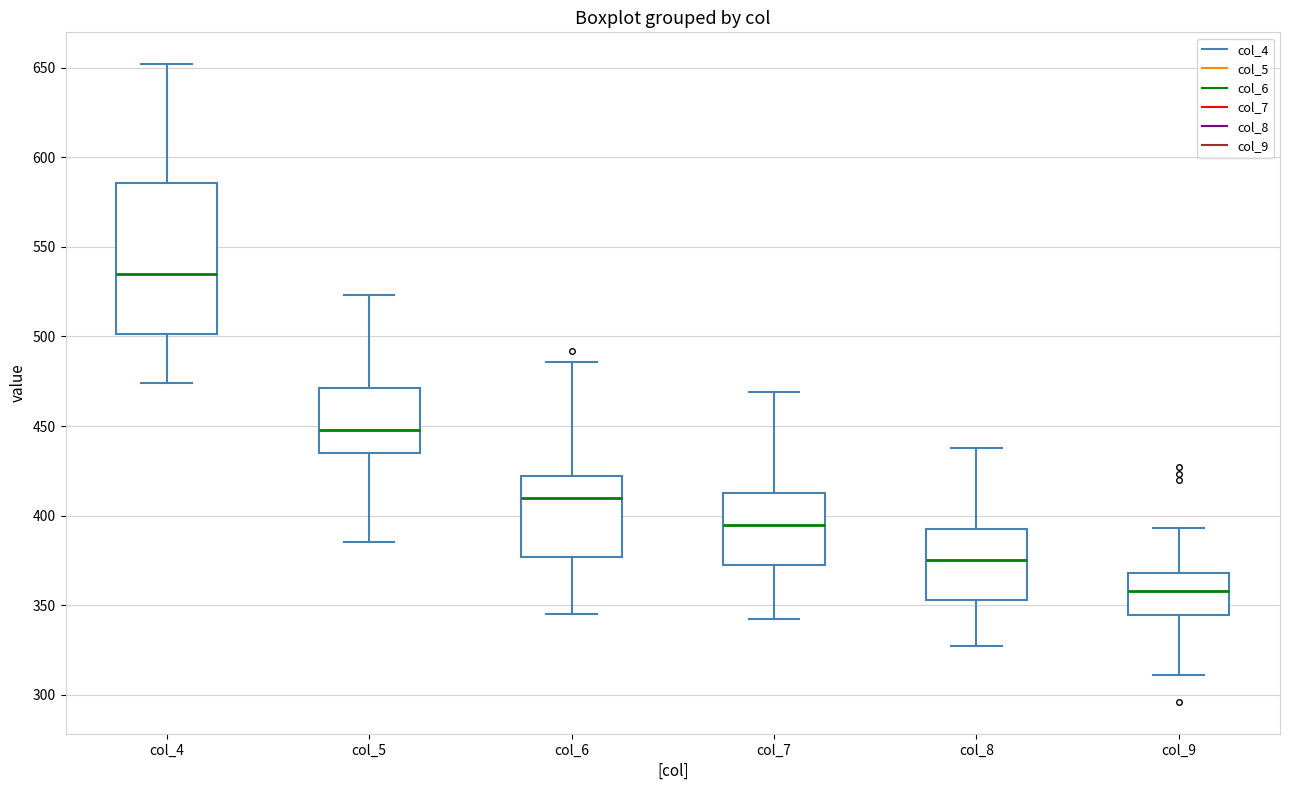

Comparing the boxes themselves (not the whiskers), which one is the tallest?

col_4